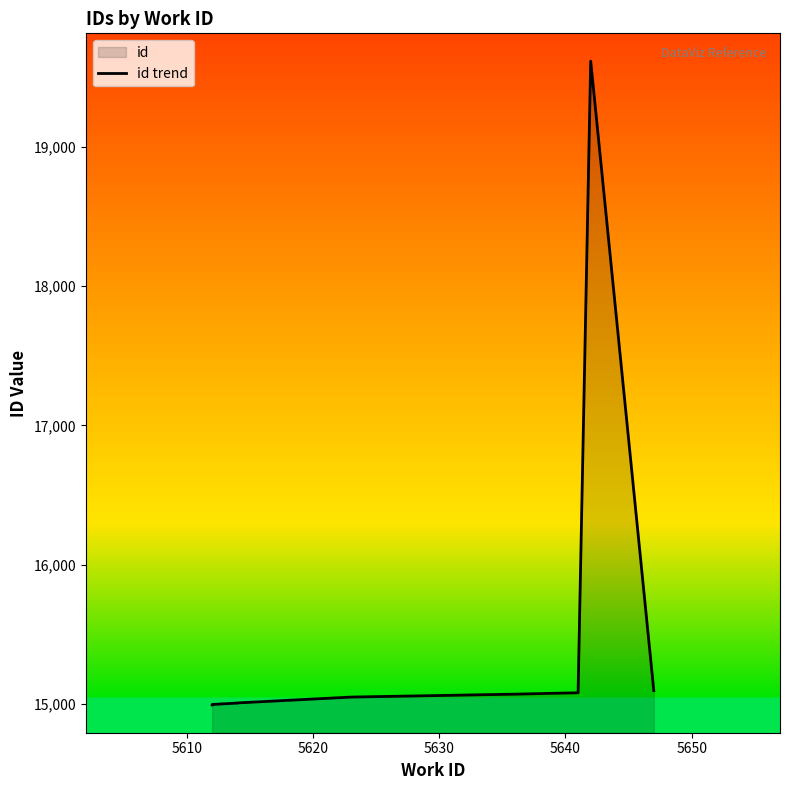

What is the value of the 10th point from the left?

15094